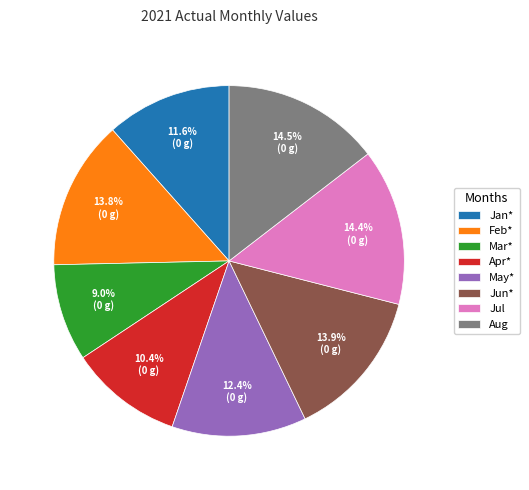

Which slice is the smallest?

Mar*